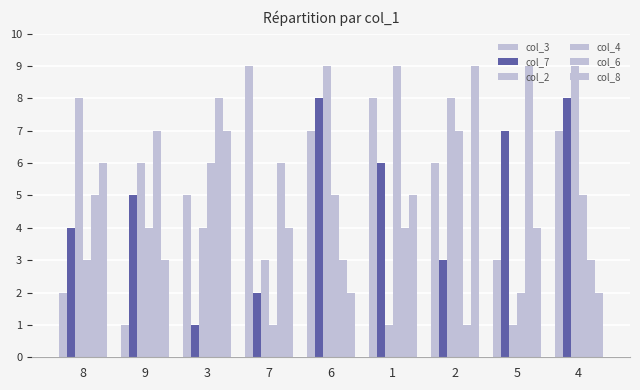

How many bars are there in total?

54